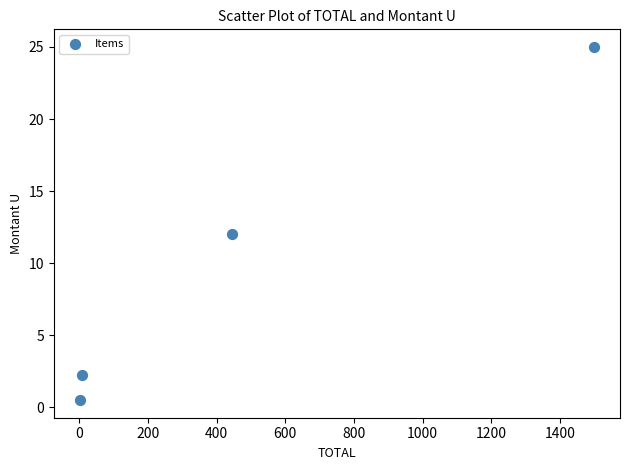

What is the range of Y values (max minus min)?

24.5